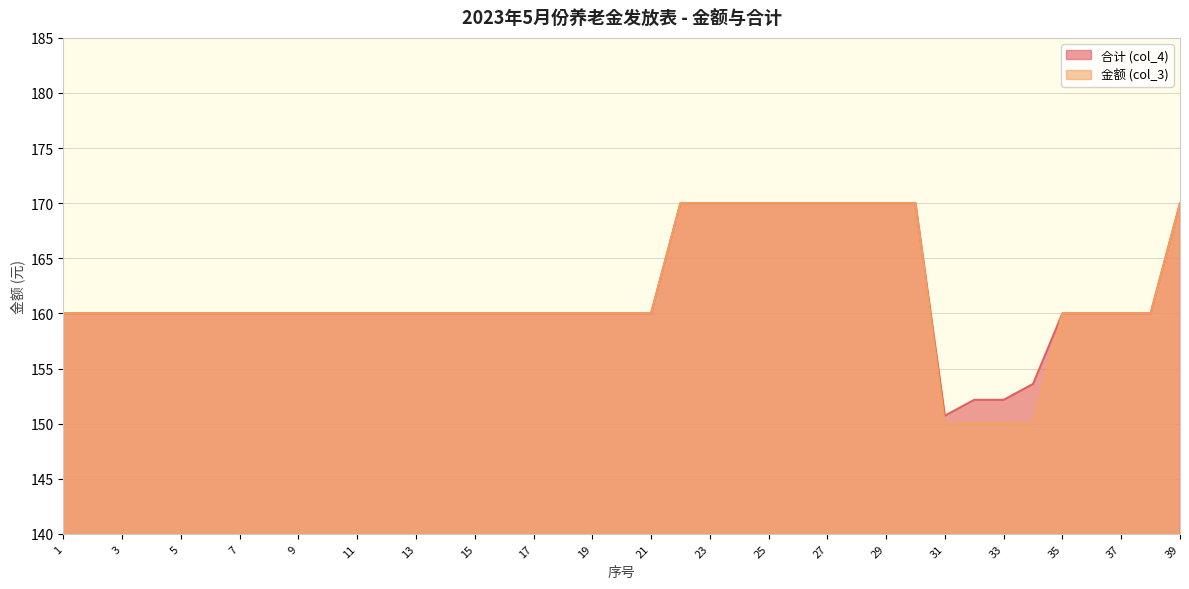

Is it true that 金额 (col_3) equals 160.0 at 12?

True